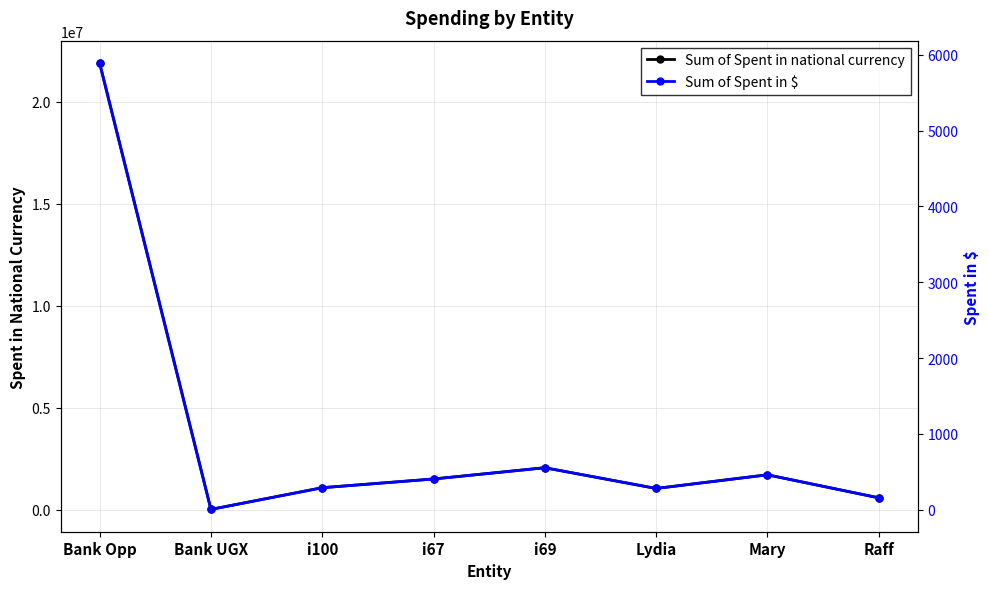

What position from the right is Bank Opp?

8